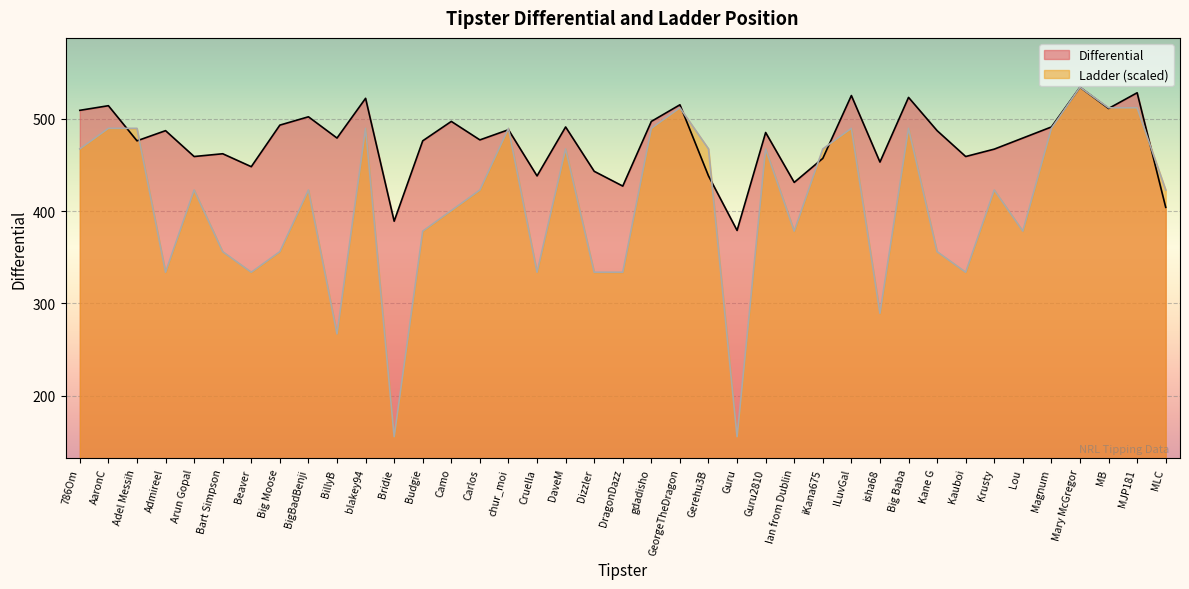

How many data points in Ladder are less than 422?

17